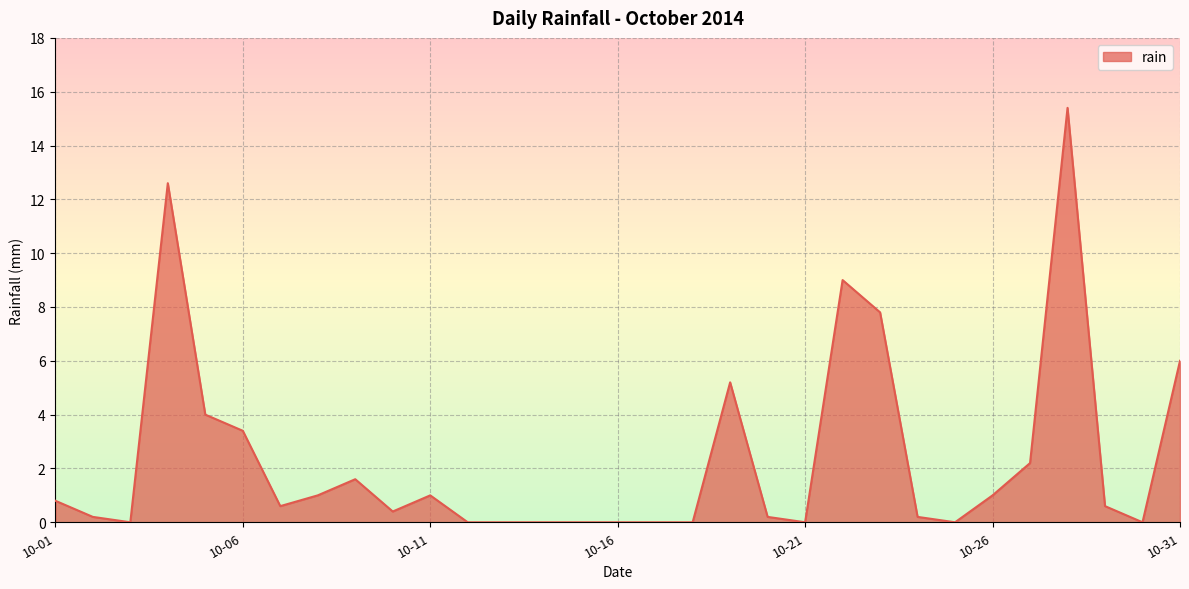

What is the difference between the maximum and minimum values?

15.4